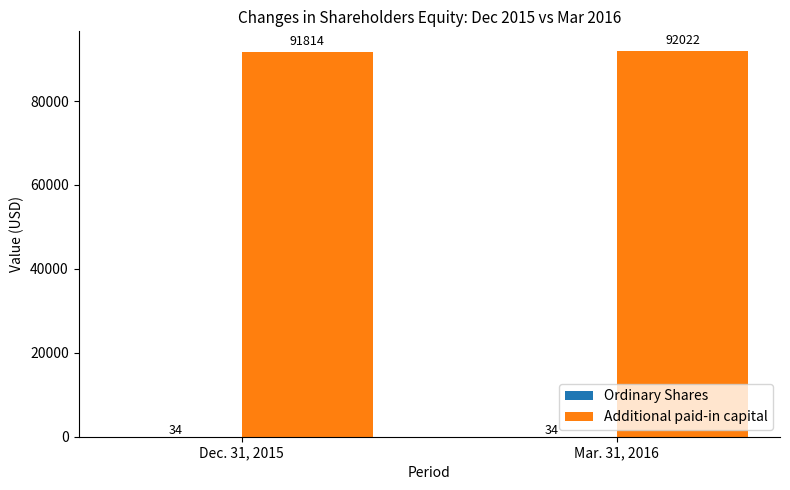

At which category is the sum across all series the highest?

Mar. 31, 2016